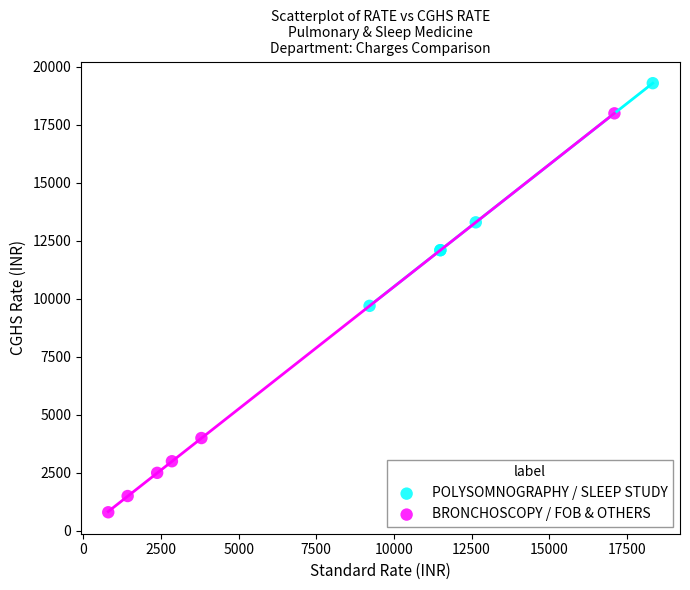

Which series has the largest Y range (max minus min)?

BRONCHOSCOPY / FOB & OTHERS